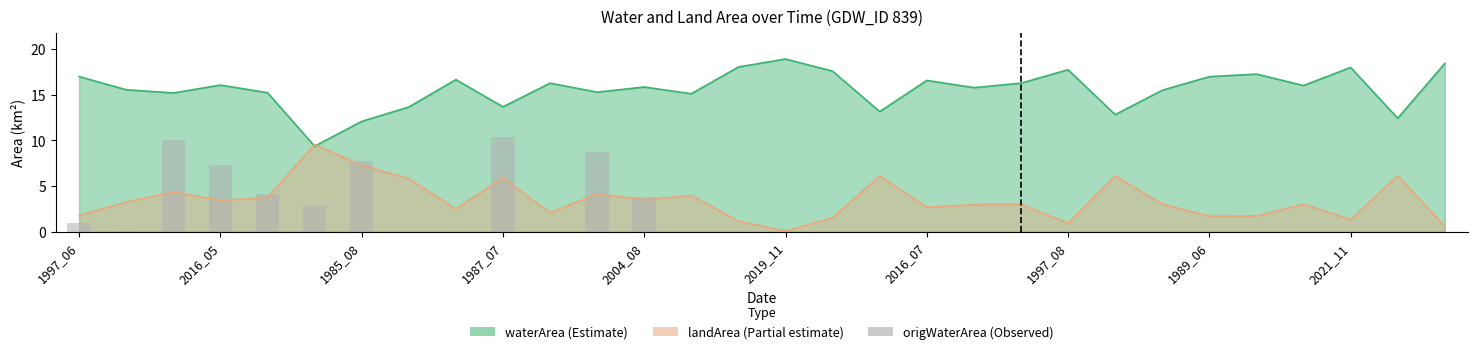

Which has a higher value, 10 or 2021_11?

2021_11